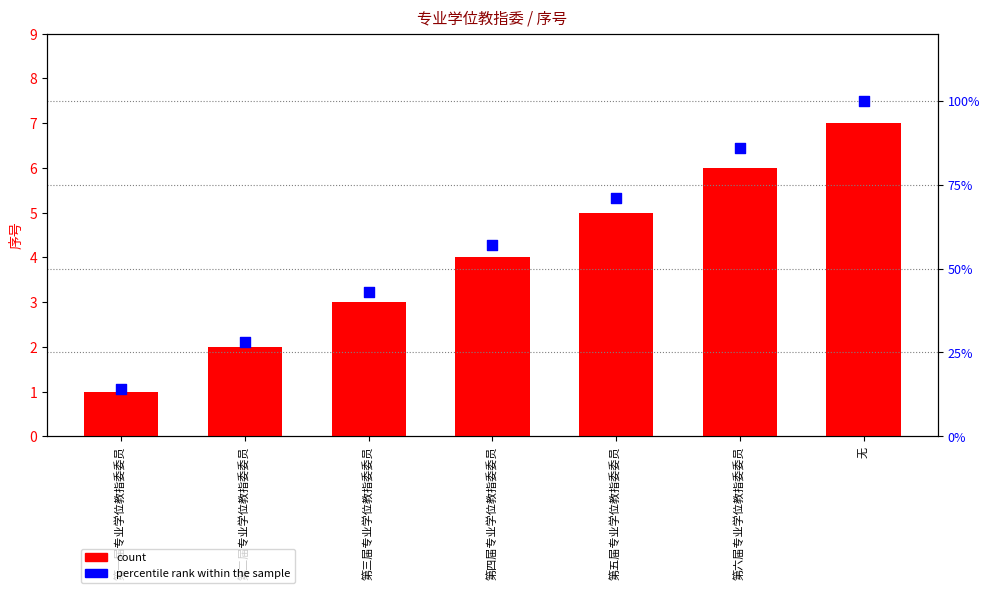

Which series contains the highest Y value?

percentile rank within the sample